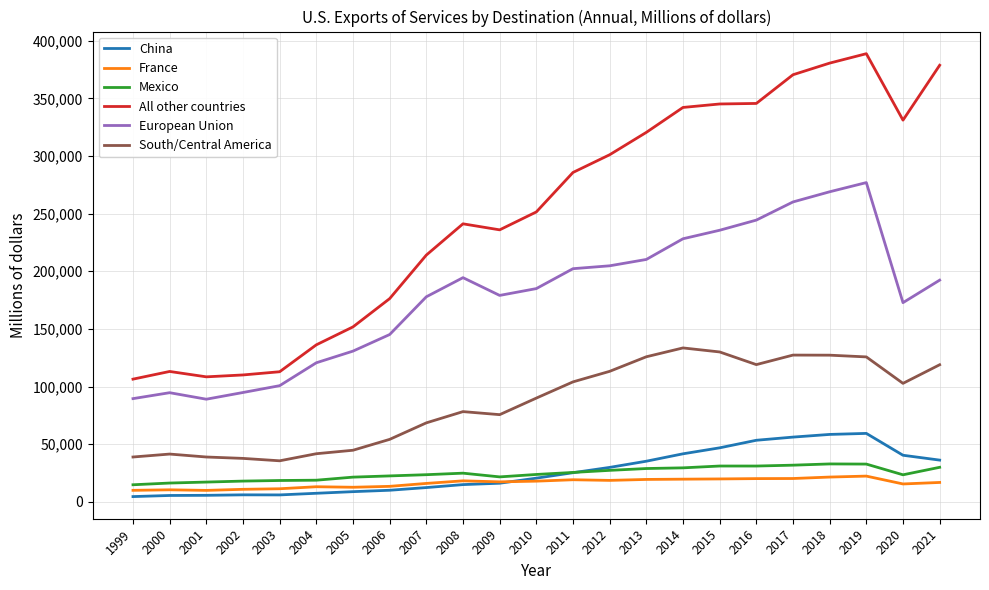

Which series has the widest spread of values?

All other countries